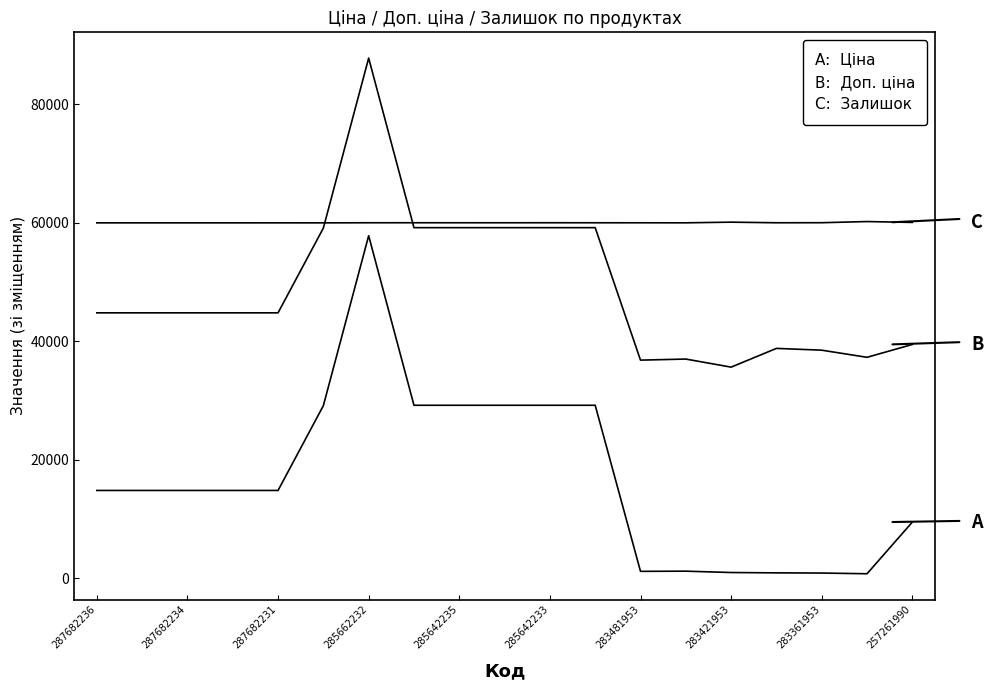

Does the chart display data point markers on the line(s)?

No